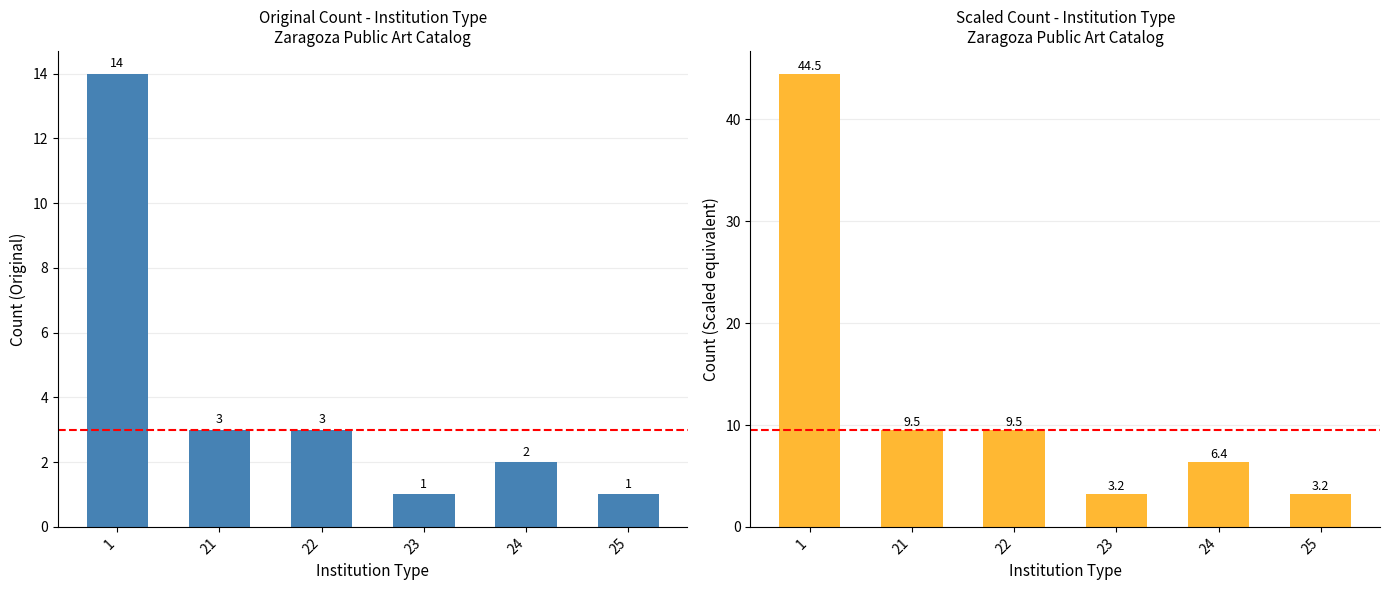

What is the highest value of the Count (Scaled) series?

44.5